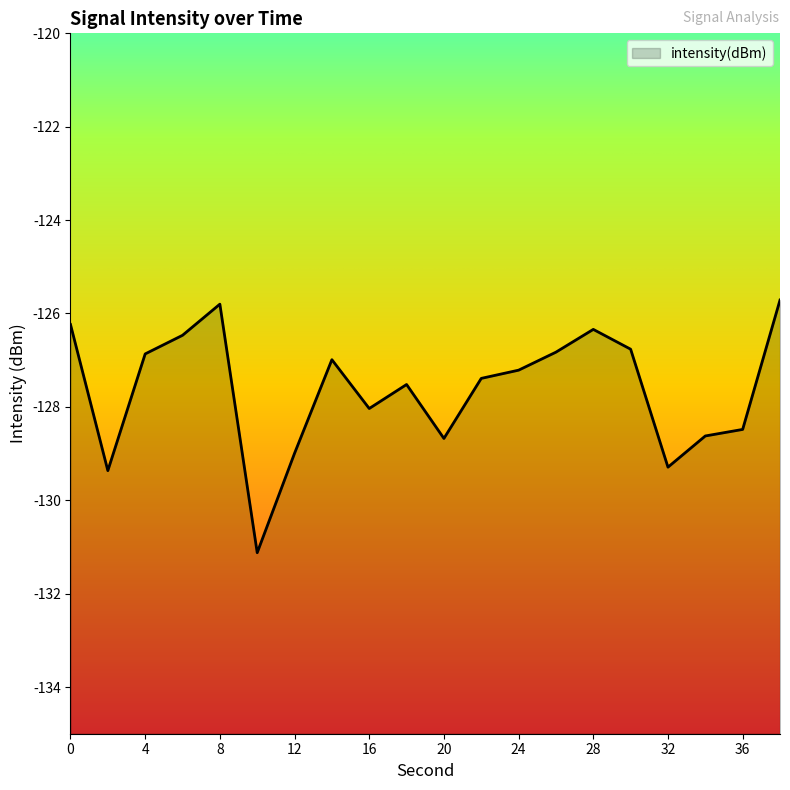

What is the change in value from 8 to 12?

-3.2